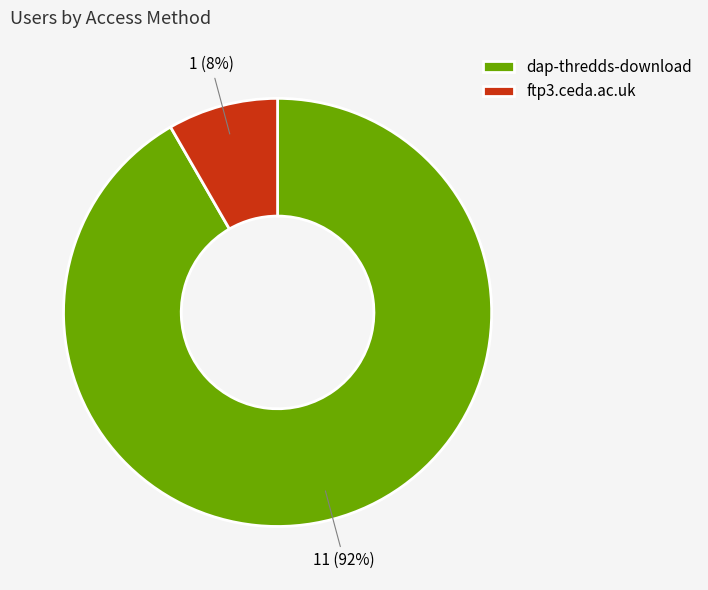

What is the ratio of the value at ftp3.ceda.ac.uk to the value at dap-thredds-download?

0.1